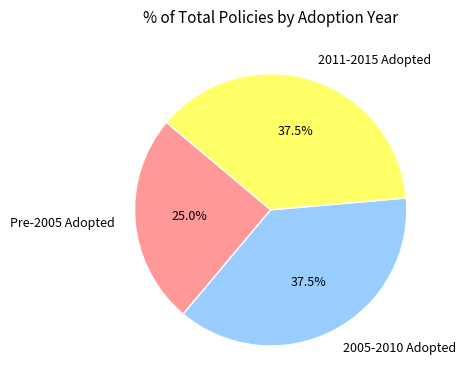

What portion of the pie excludes Pre-2005 Adopted?

75.0%